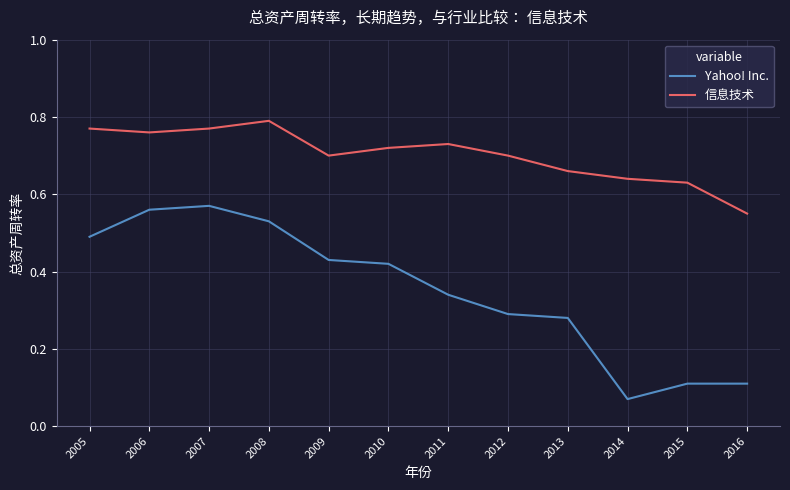

True or false: 信息技术 has a value of 1.3 at 2010.

False